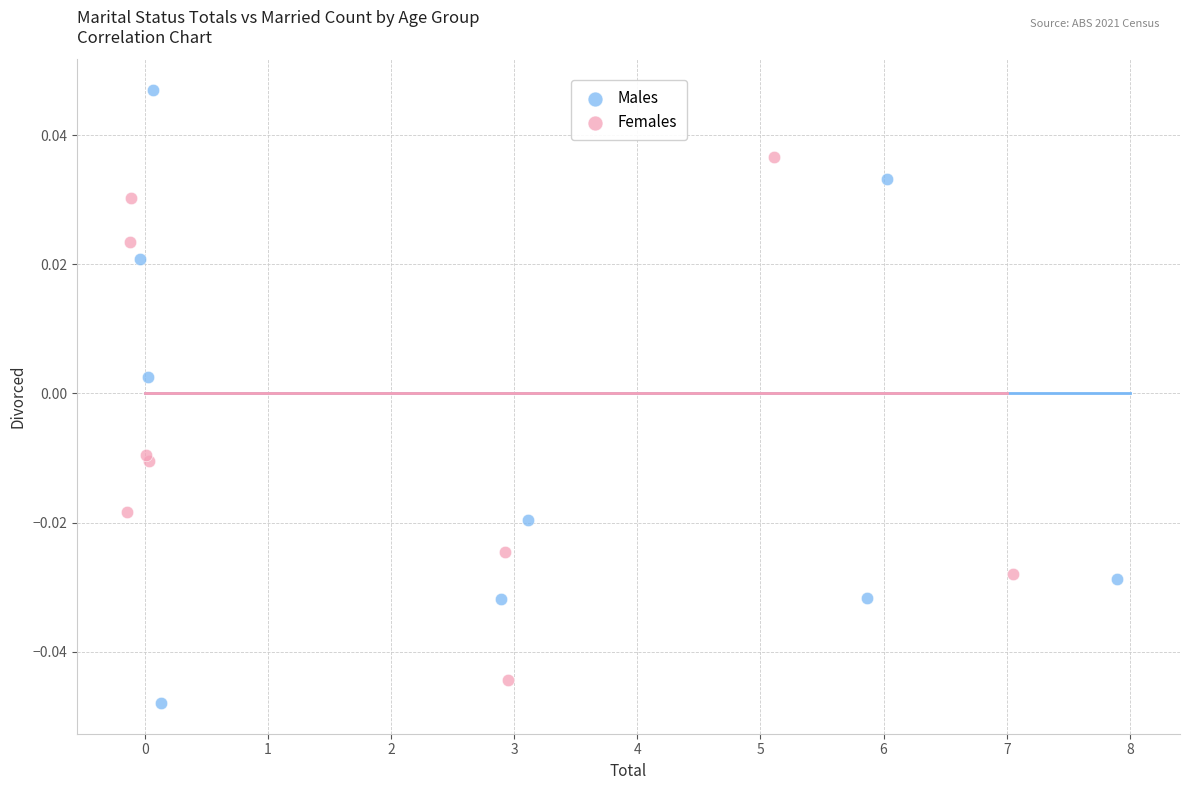

Which series has the largest Y range (max minus min)?

Males